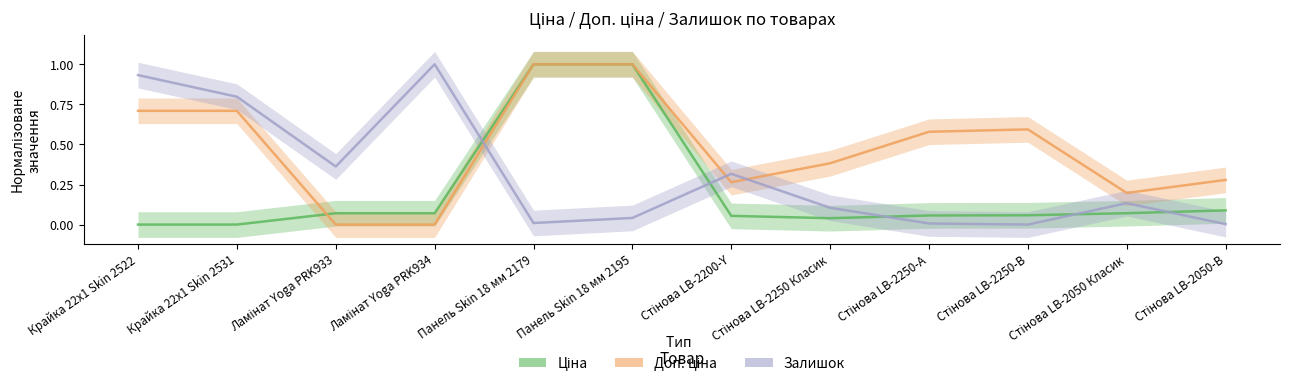

Reading right to left, extract all data points from this chart.

Ціна: Стінова LB-2050-В=0.1	Стінова LB-2050 Класик=0.1	Стінова LB-2250-В=0.1	Стінова LB-2250-А=0.1	Стінова LB-2250 Класик=0.0	Стінова LB-2200-Y=0.1	Панель Skin 18 мм 2195=1.0	Панель Skin 18 мм 2179=1.0	Ламінат Yoga PRK934=0.1	Ламінат Yoga PRK933=0.1	Крайка 22x1 Skin 2531=0.0	Крайка 22x1 Skin 2522=0.0
Доп. ціна: Стінова LB-2050-В=0.3	Стінова LB-2050 Класик=0.2	Стінова LB-2250-В=0.6	Стінова LB-2250-А=0.6	Стінова LB-2250 Класик=0.4	Стінова LB-2200-Y=0.3	Панель Skin 18 мм 2195=1.0	Панель Skin 18 мм 2179=1.0	Ламінат Yoga PRK934=0.0	Ламінат Yoga PRK933=0.0	Крайка 22x1 Skin 2531=0.7	Крайка 22x1 Skin 2522=0.7
Залишок: Стінова LB-2050-В=0.0	Стінова LB-2050 Класик=0.1	Стінова LB-2250-В=0.0	Стінова LB-2250-А=0.0	Стінова LB-2250 Класик=0.1	Стінова LB-2200-Y=0.3	Панель Skin 18 мм 2195=0.0	Панель Skin 18 мм 2179=0.0	Ламінат Yoga PRK934=1.0	Ламінат Yoga PRK933=0.4	Крайка 22x1 Skin 2531=0.8	Крайка 22x1 Skin 2522=0.9